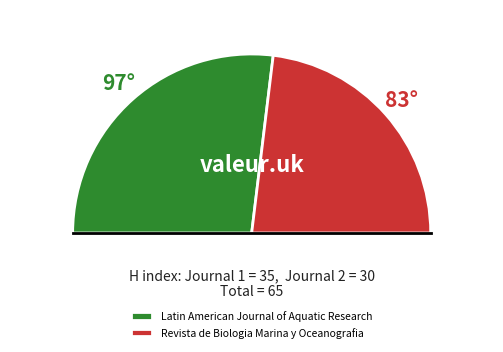

What is the smallest slice in the pie chart?

Revista de Biologia Marina y Oceanografia